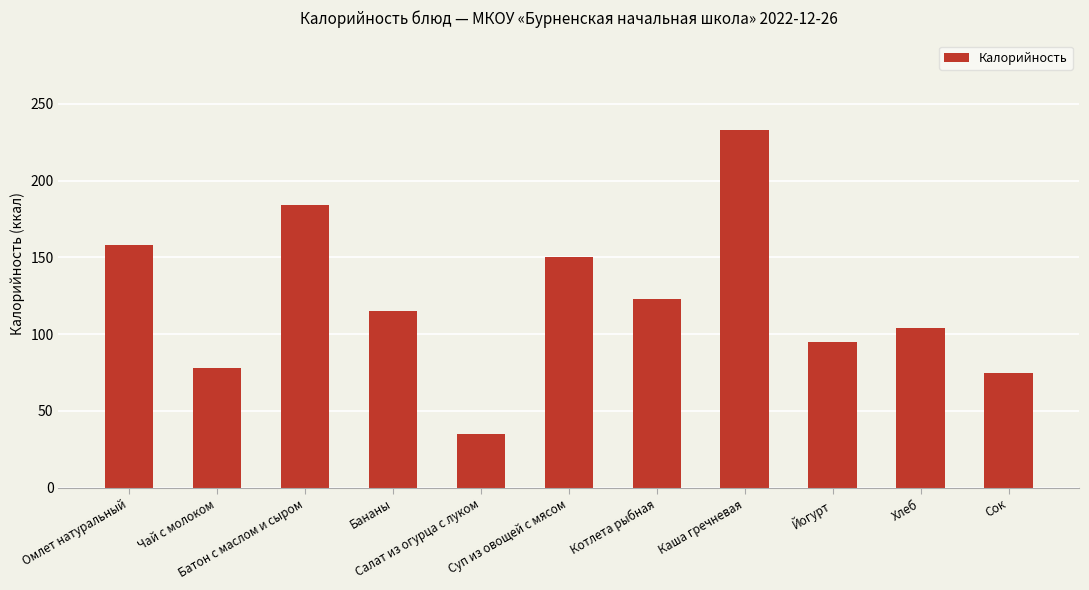

List the labels in order of value, smallest first.

Салат из огурца с луком, Сок, Чай с молоком, Йогурт, Хлеб, Бананы, Котлета рыбная, Суп из овощей с мясом, Омлет натуральный, Батон с маслом и сыром, Каша гречневая